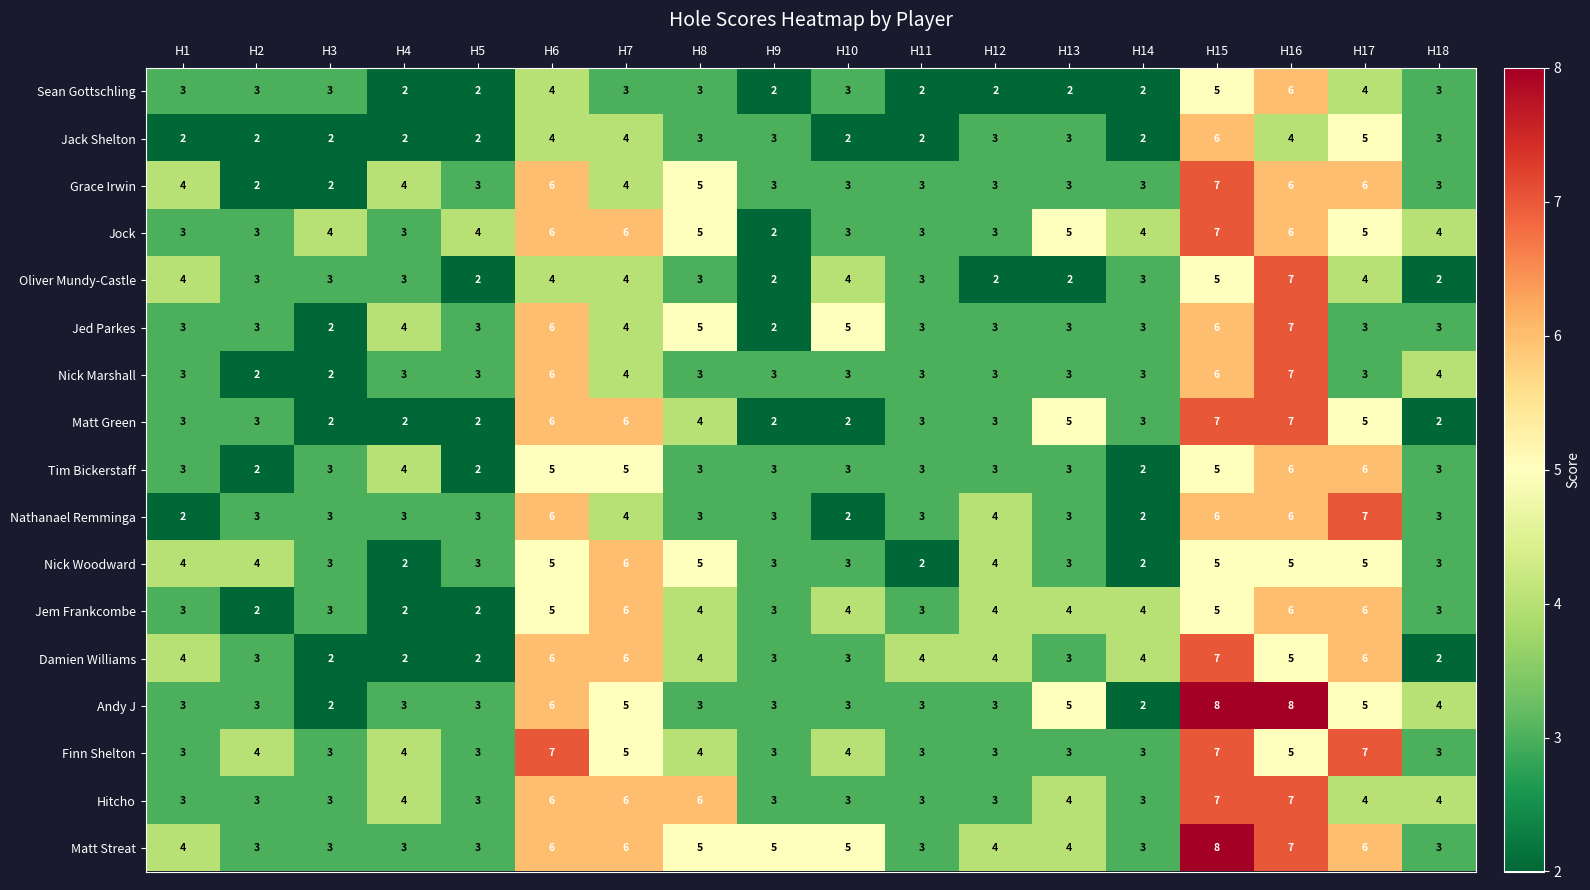

At which category is the sum across all series the highest?

H15